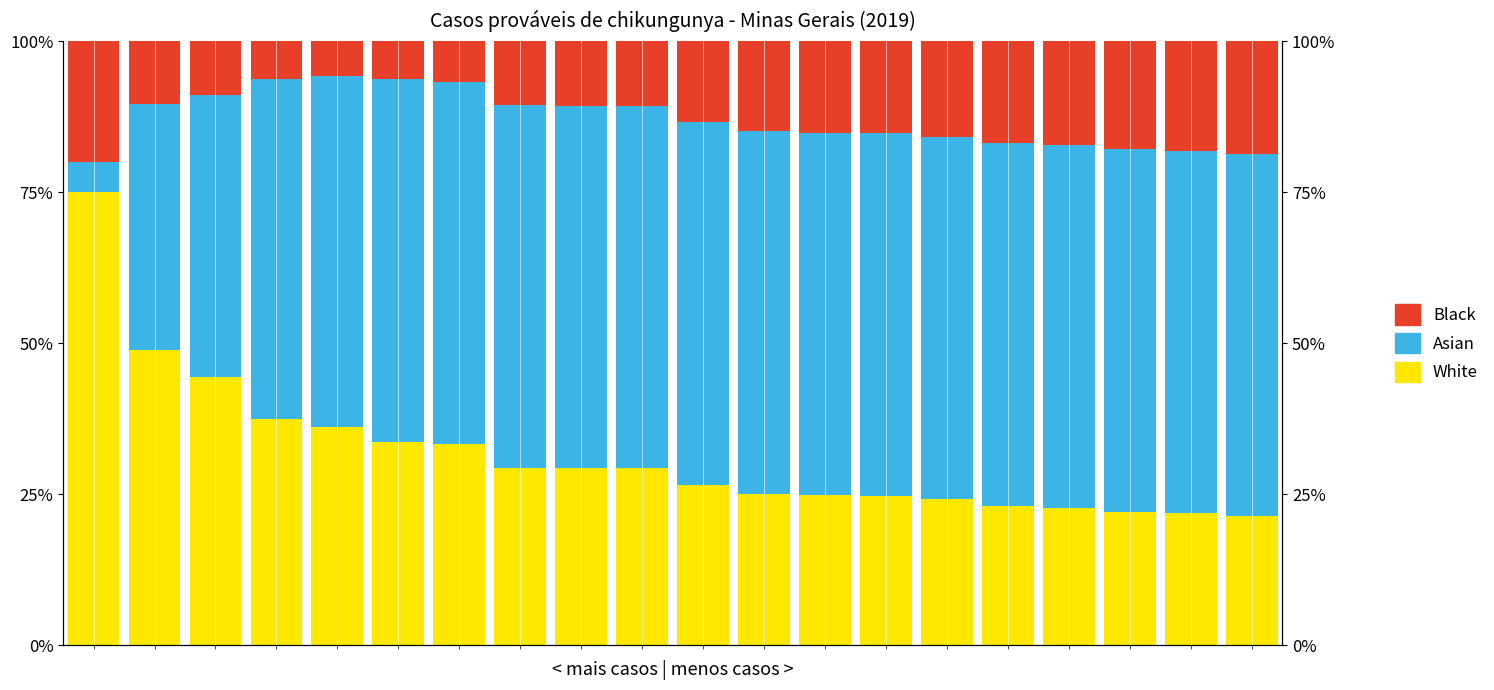

What is the total value across all series at 11?

100.0